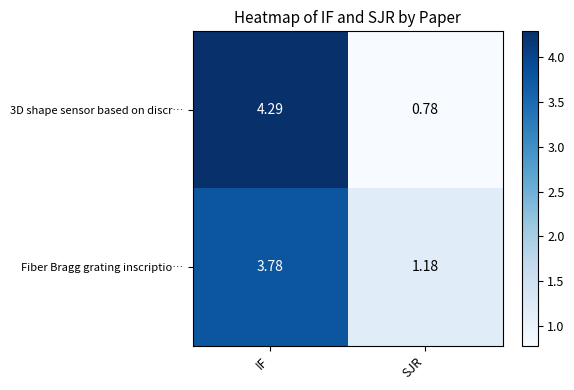

Is the value of Fiber Bragg grating inscriptio… at SJR greater than the value of 3D shape sensor based on discr… at SJR?

Yes